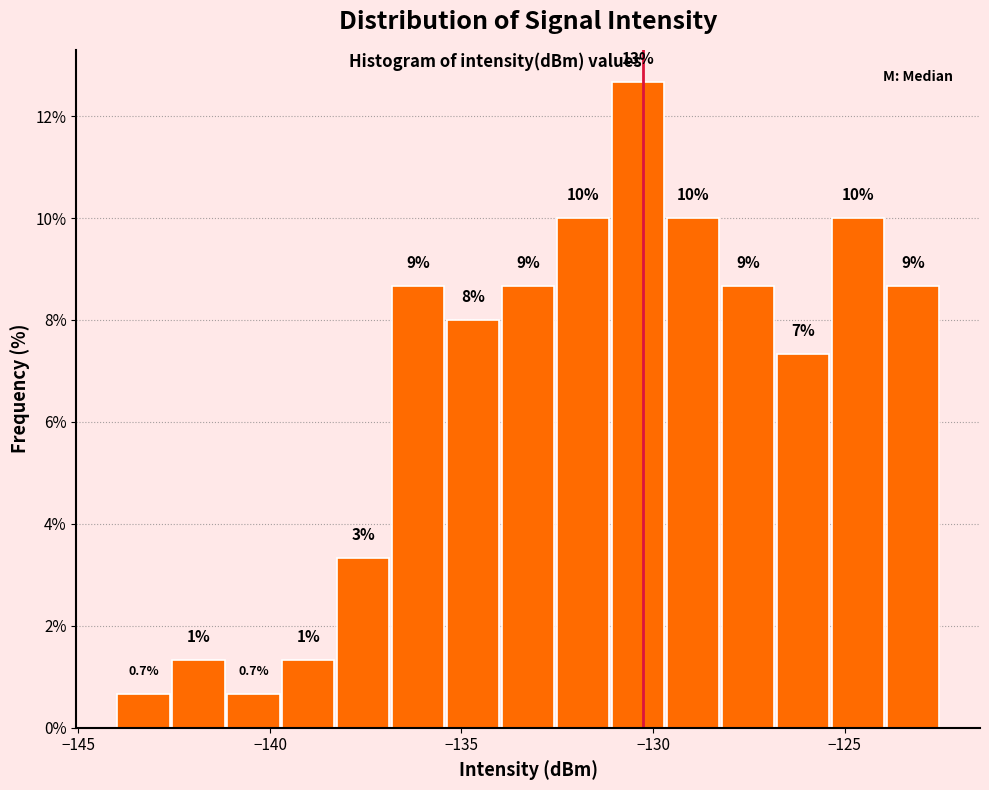

Around what value on the x-axis is the tallest bar? Give the approximate position of its centre, as read against the axis.

-130.5